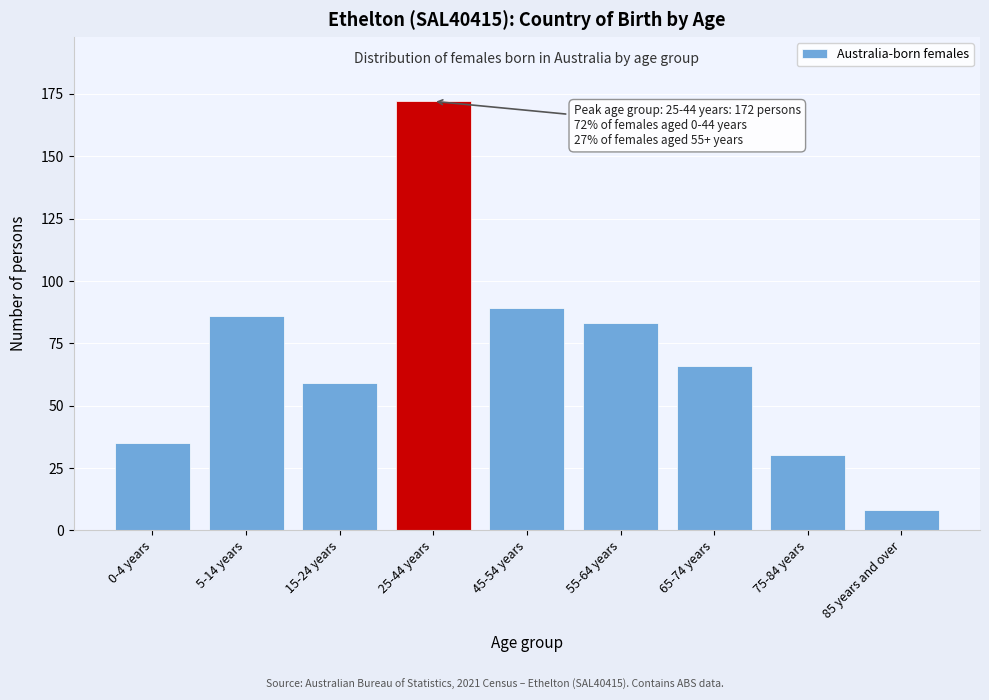

Reading left to right, list all the values displayed in this chart.

35	86	59	172	89	83	66	30	8